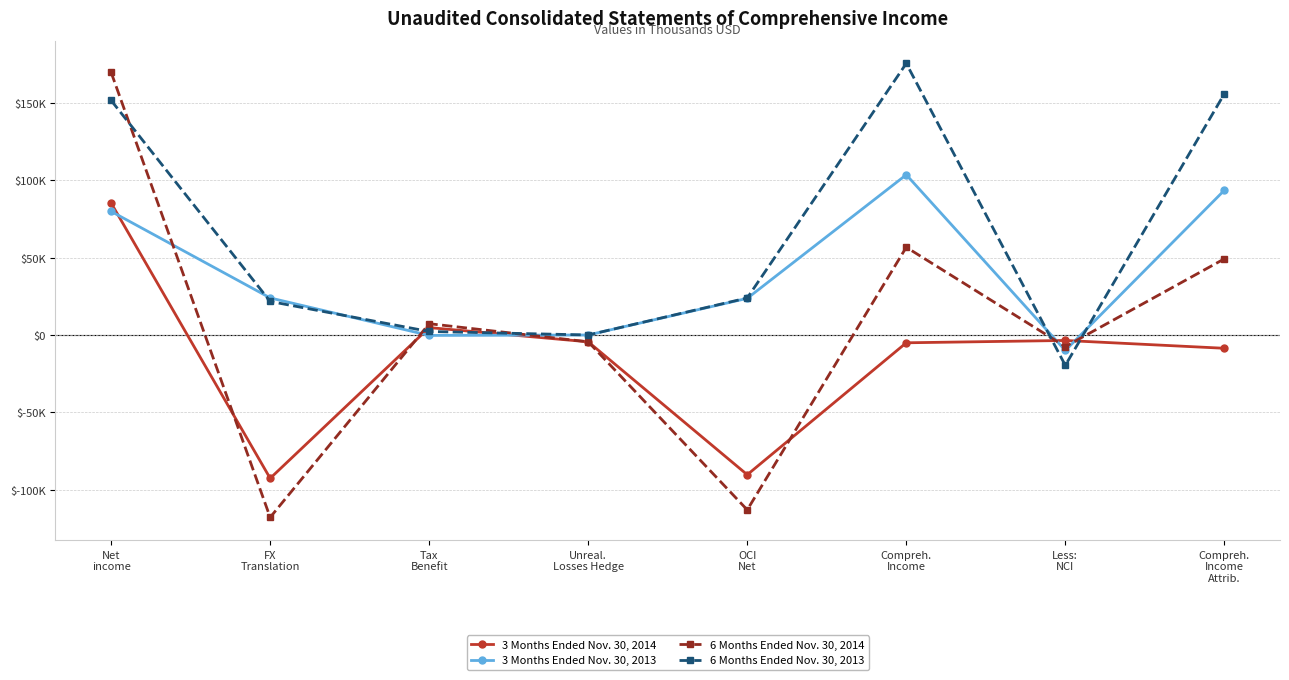

Read the 6 Months Ended Nov. 30, 2013 value at Net
income.

151565